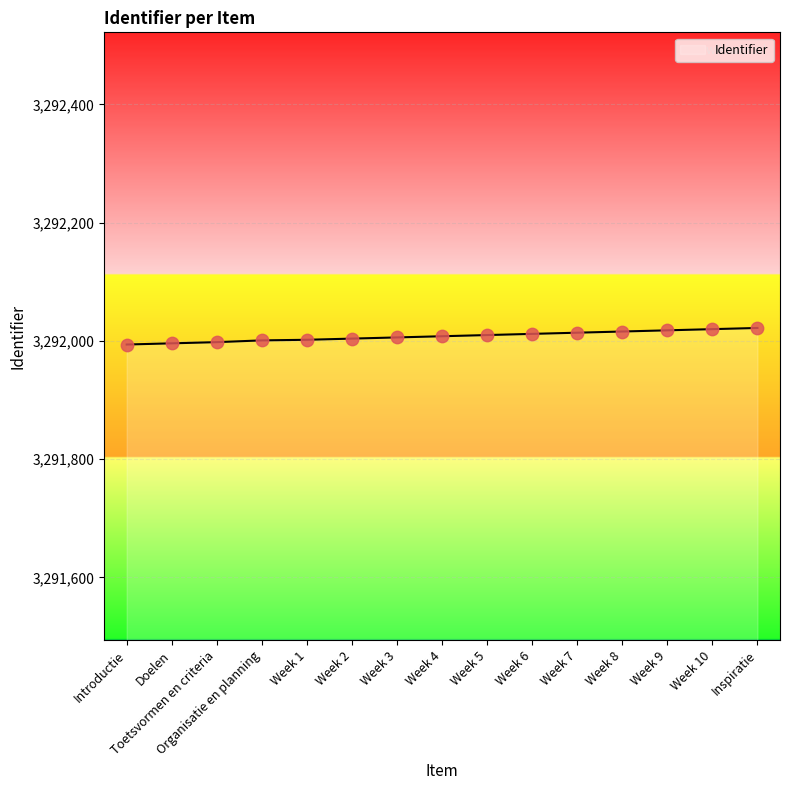

What is the ratio of the value at Week 1 to the value at Toetsvormen en criteria?

1.0